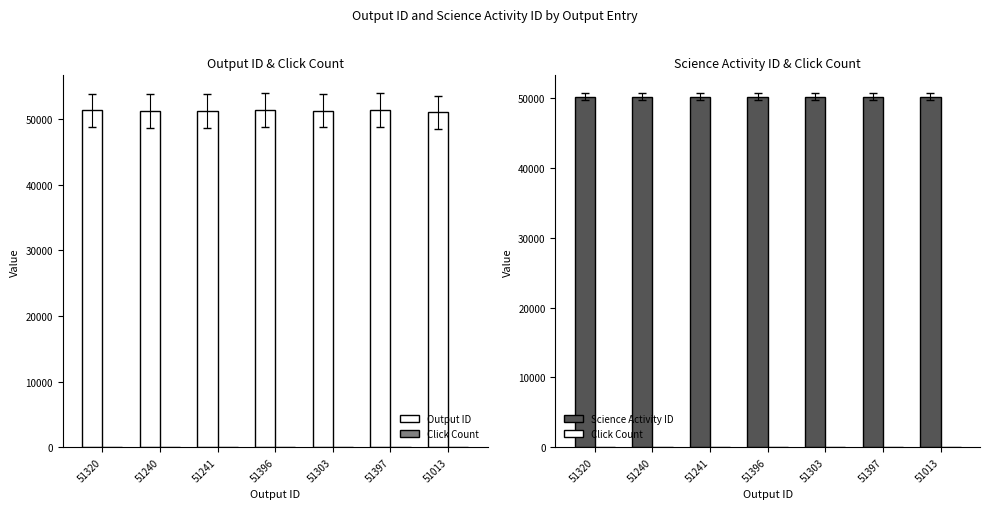

What is the label of the 5th bar from the left?

51303